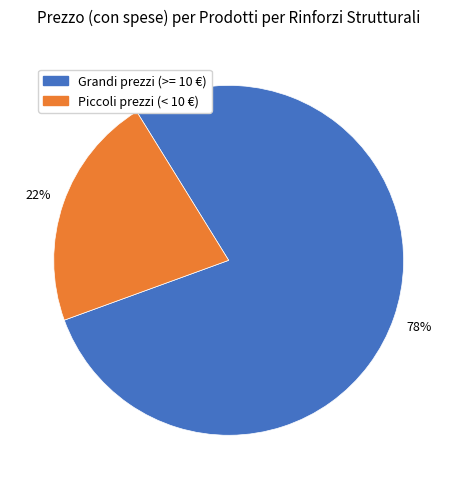

The Piccoli prezzi (< 10 €) slice represents 22% of the pie. True or false?

True